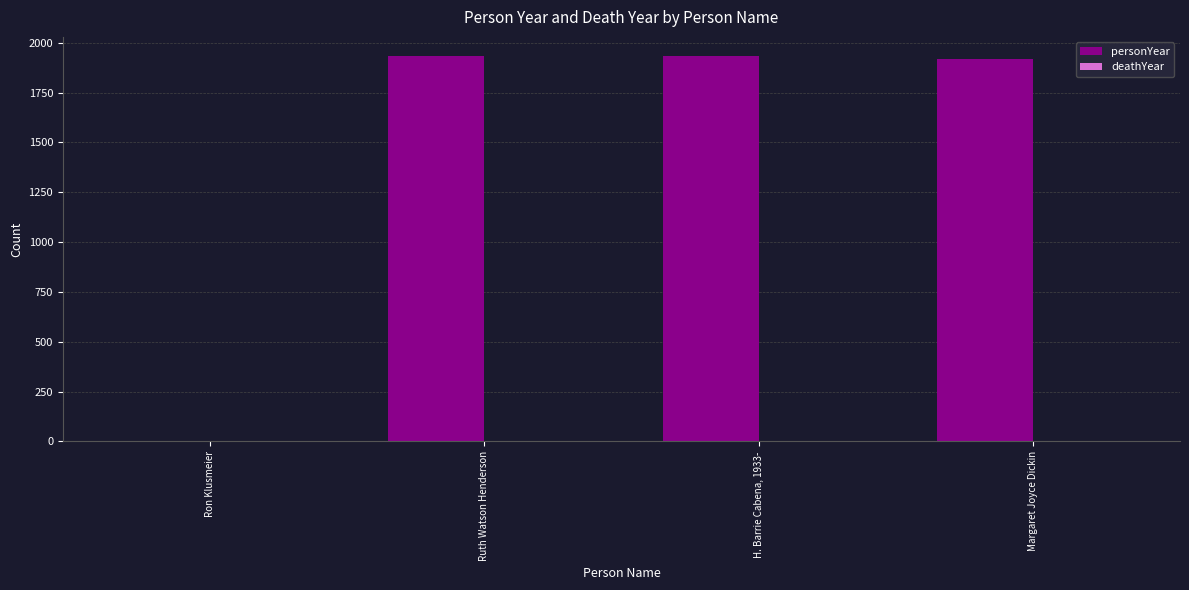

True or false: the data shows 1918 at Margaret Joyce Dickin.

True